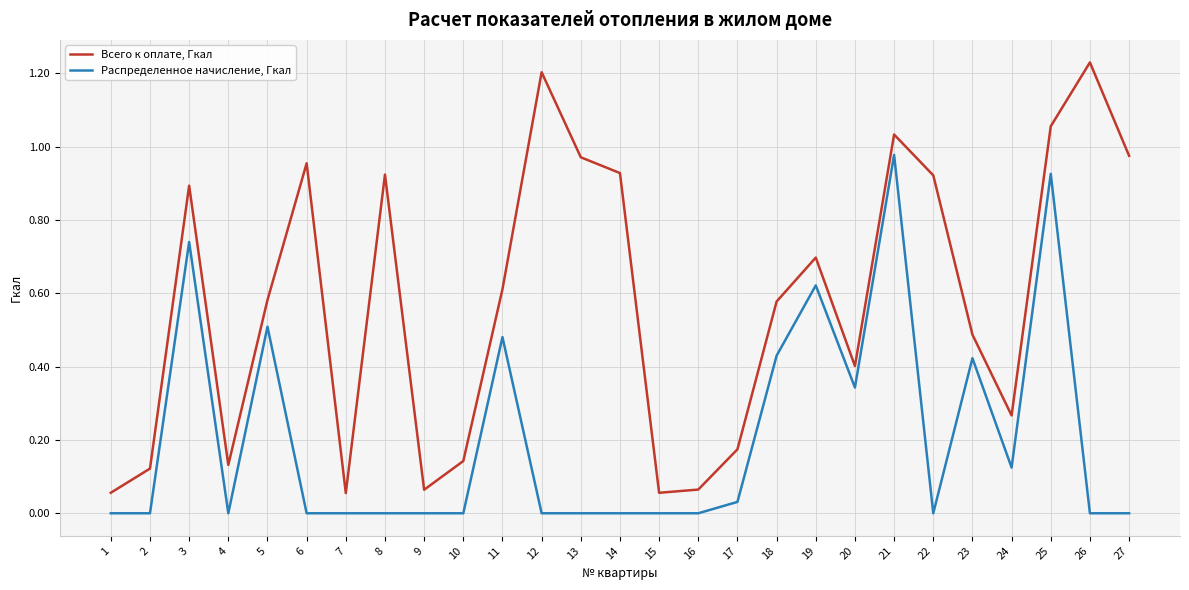

Is it true that Распределенное начисление, Гкал equals 0.0 at 12?

True